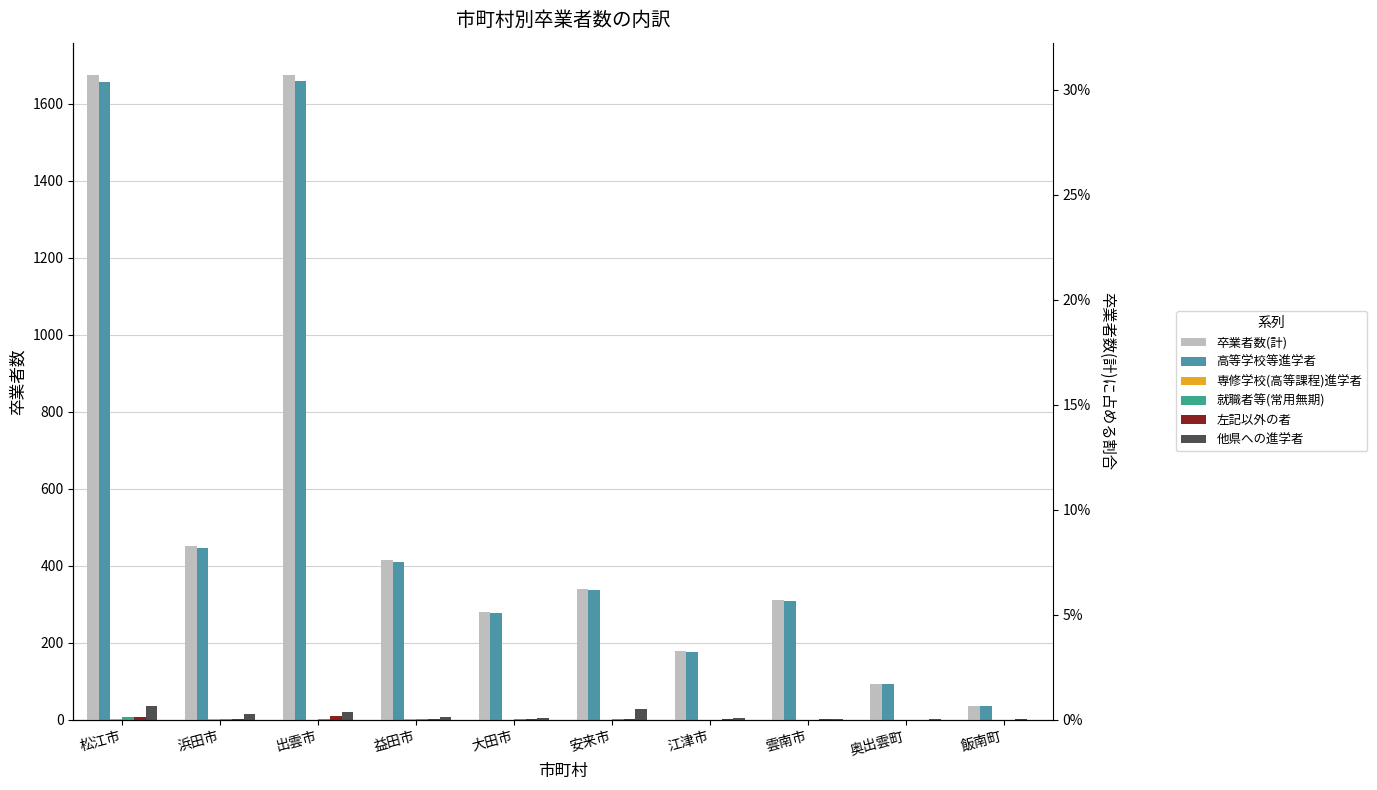

Which series has the largest total across all categories?

卒業者数(計)